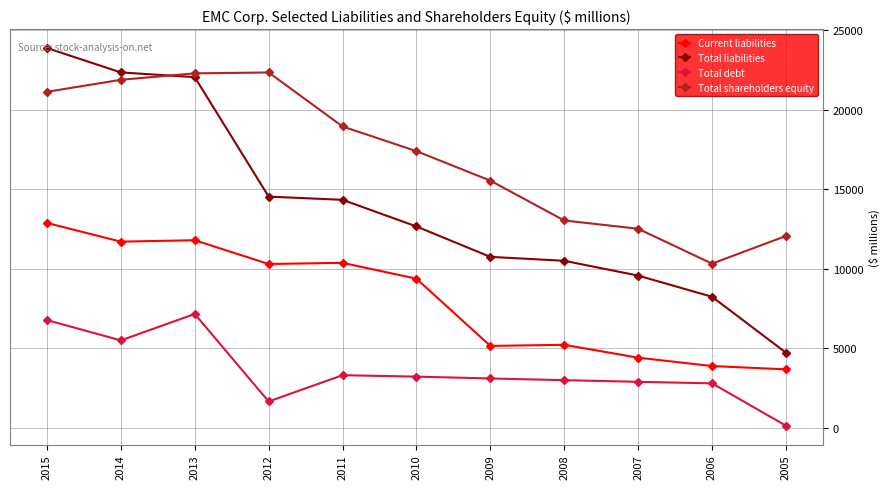

Rank the series by their average value, from highest to lowest.

Total shareholders equity, Total liabilities, Current liabilities, Total debt